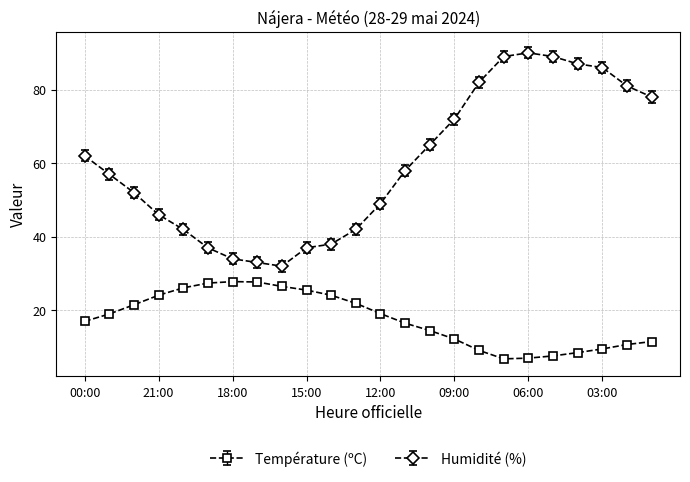

What is the minimum value for Température (ºC)?

6.8